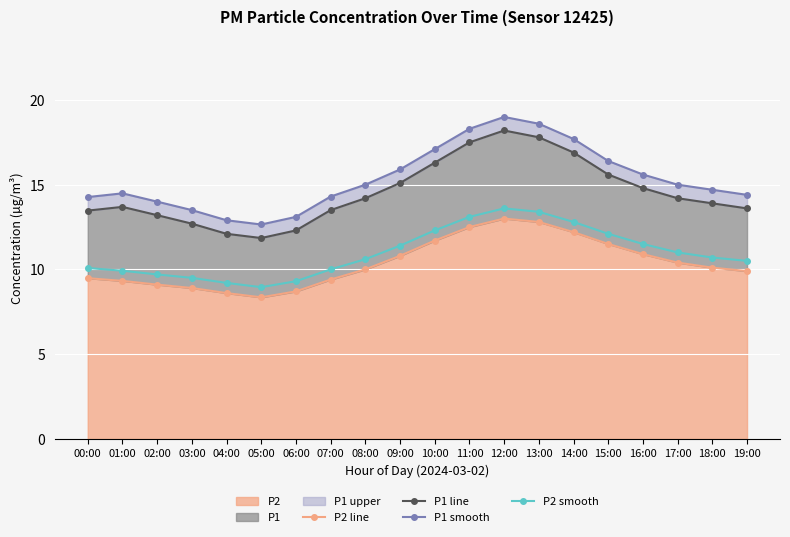

What is the spread (max minus min) of values at 00:00?

4.8